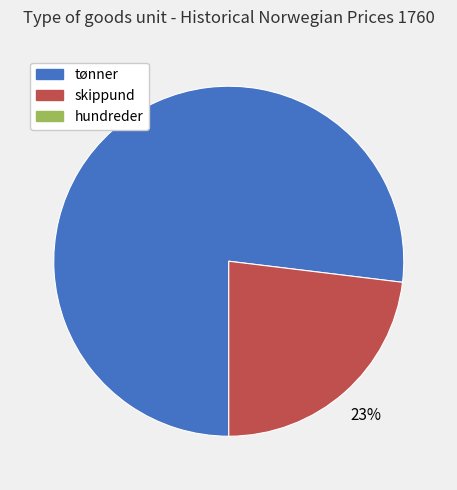

To the nearest percent, what is the average slice percentage?

50%